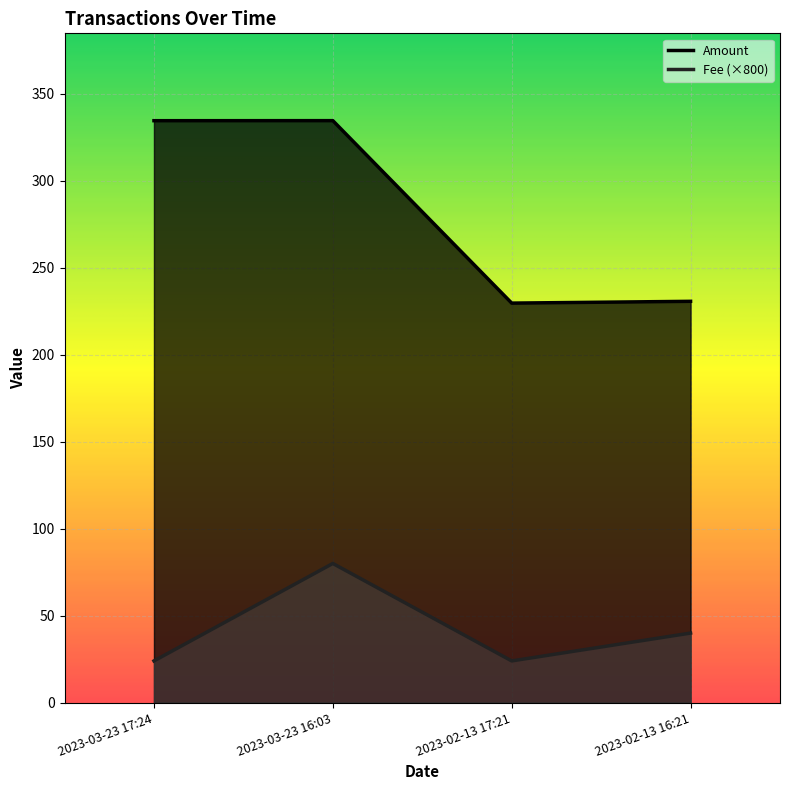

True or false: Amount and Fee intersect in this chart.

False